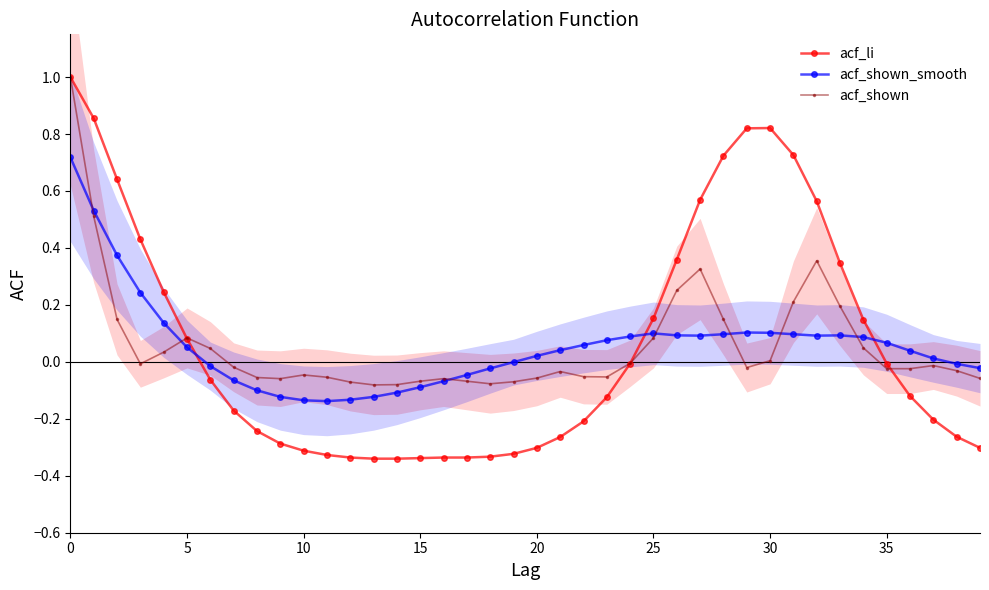

Is it true that acf_shown equals 0.5 at 27?

False